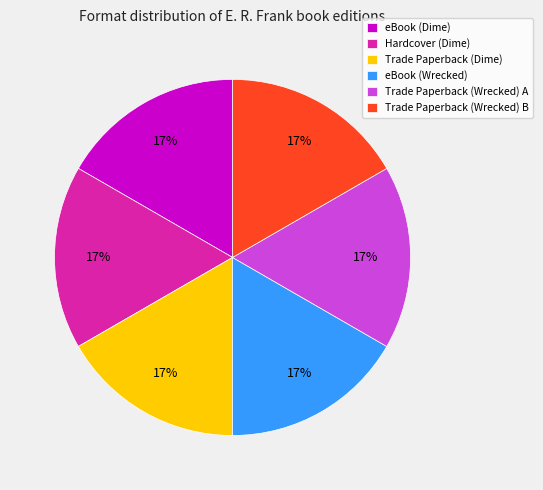

How many segments does this pie chart have?

6